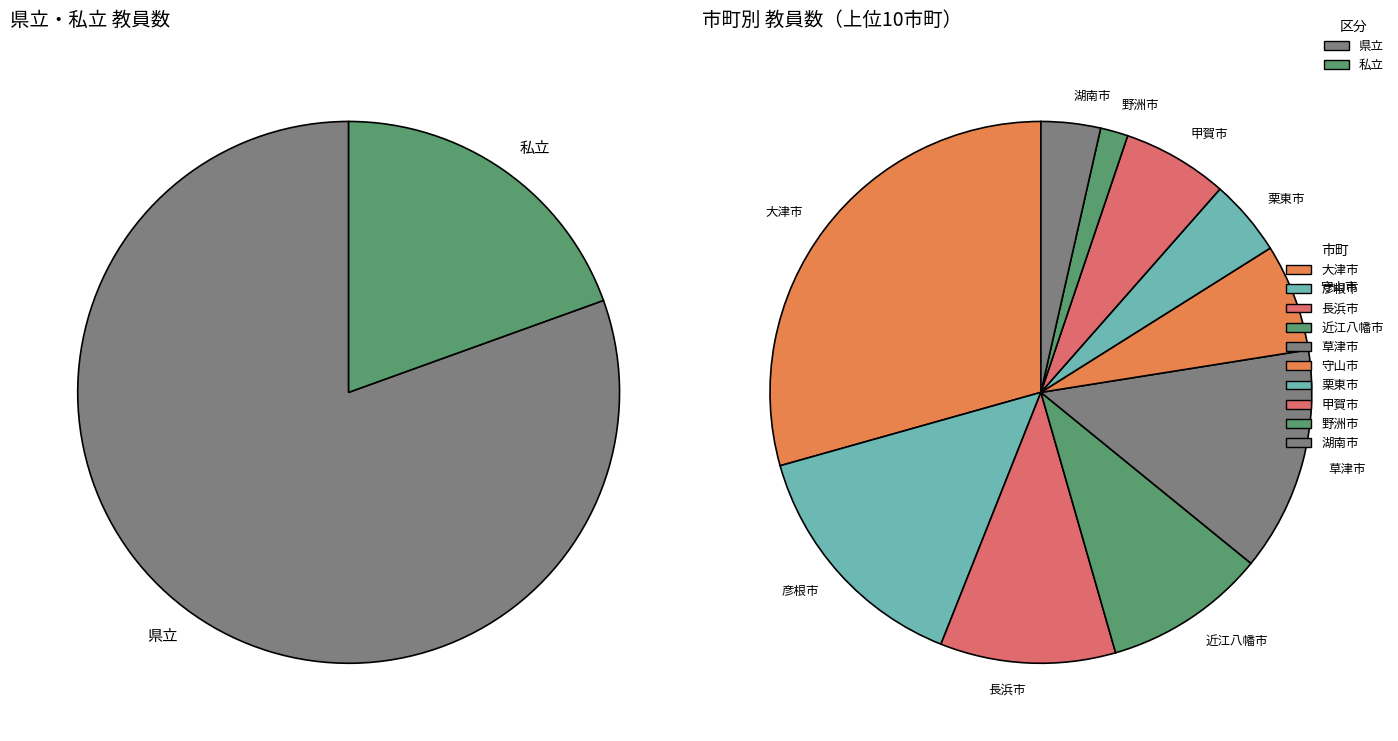

True or false: 私立 accounts for 11% of the total.

False